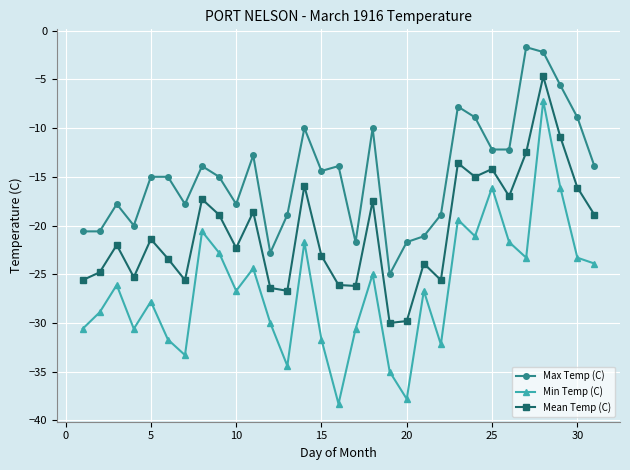

What is the value of the Max Temp (C) point at the 1st from the left?

-20.6